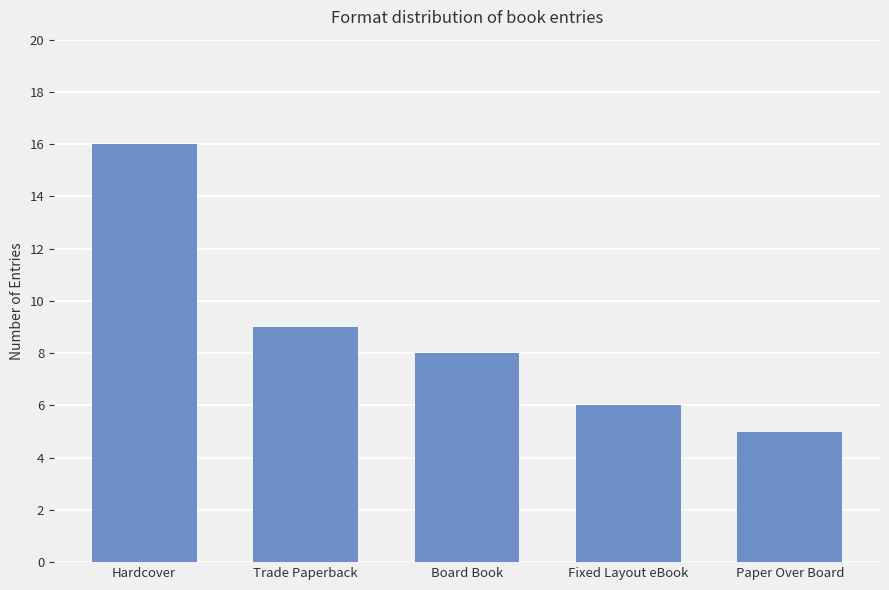

At which category does the chart reach its minimum across all series?

Paper Over Board